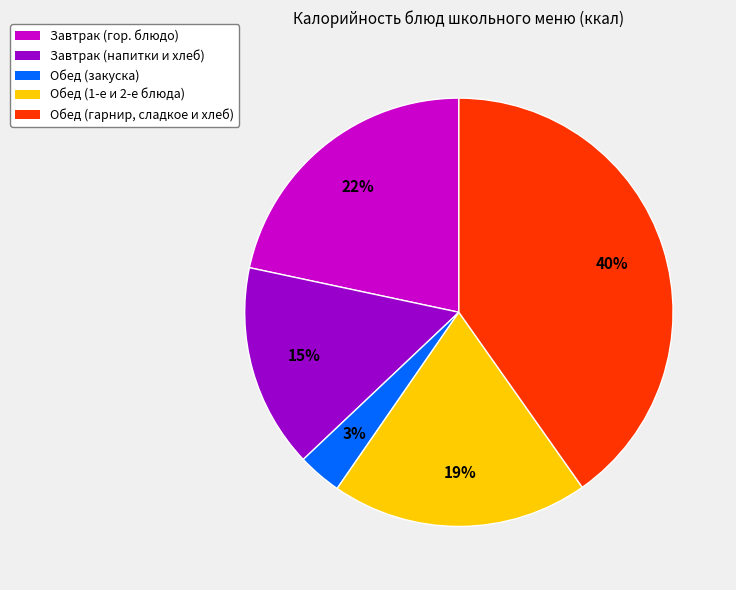

Which has a higher value, Обед (закуска) or Завтрак (напитки и хлеб)?

Завтрак (напитки и хлеб)